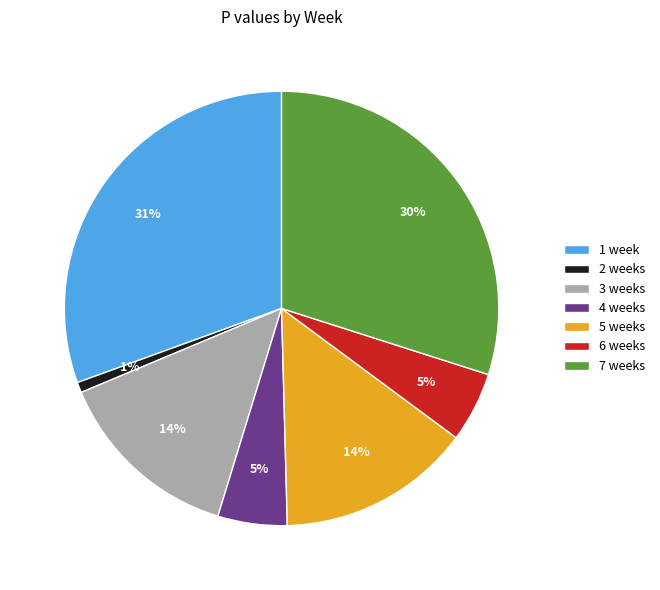

To the nearest percent, what percentage of the pie is 6 weeks?

5%